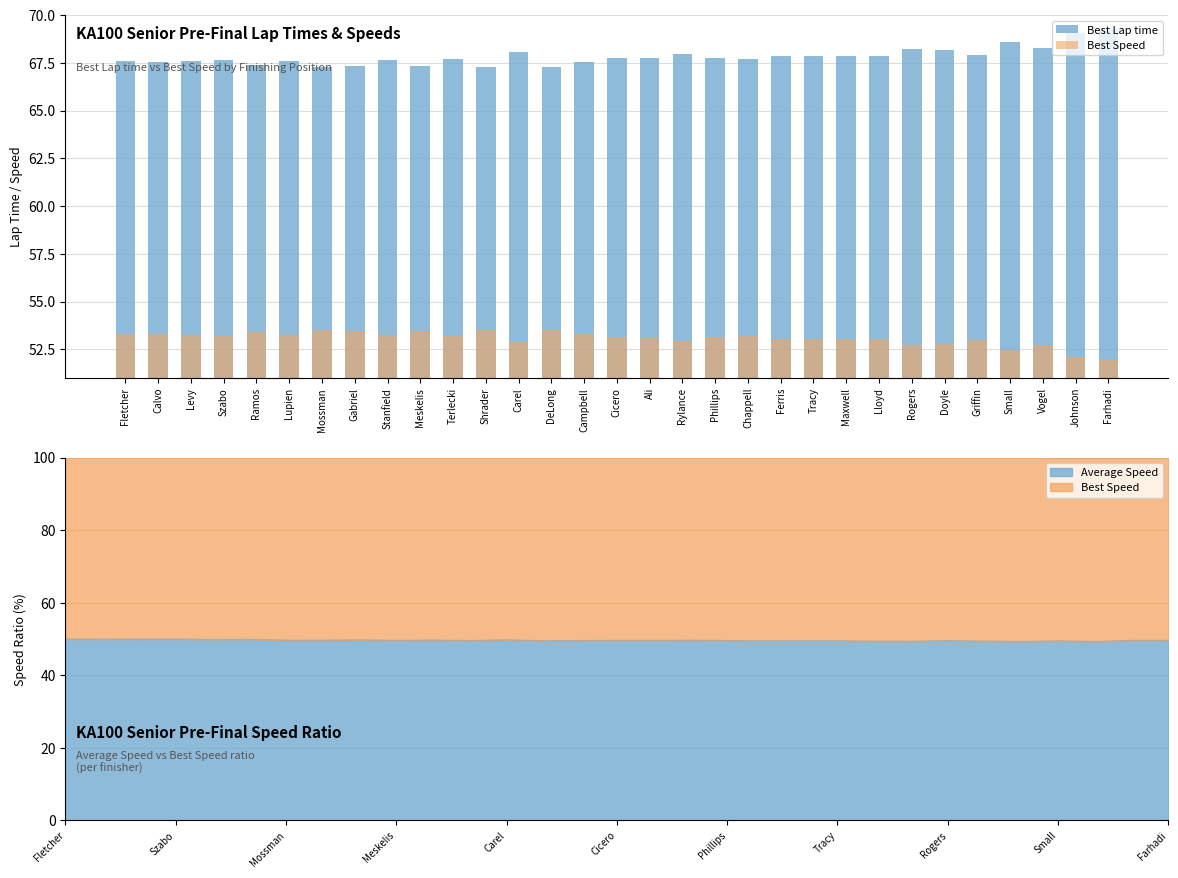

Where is Best Speed nearest to the value 1?

Farhadi